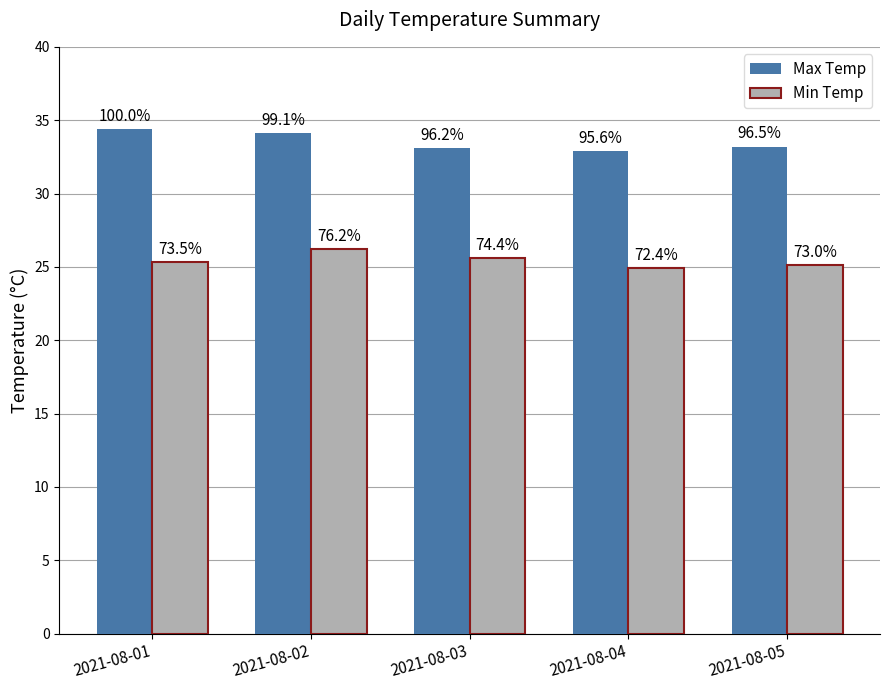

What is the sum of all Max Temp values?

167.7